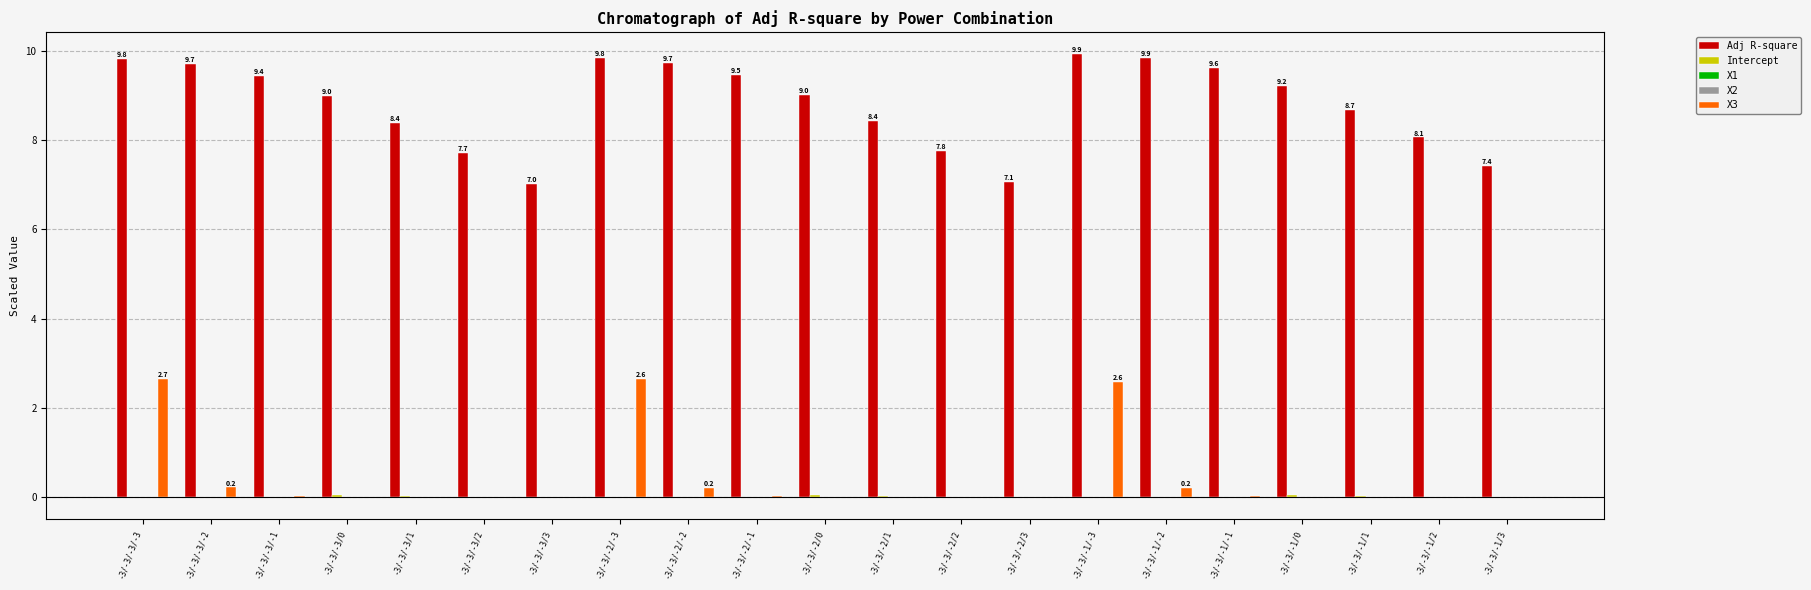

Is it true that Adj R-square equals 7.1 at -3/-3/-2/3?

True